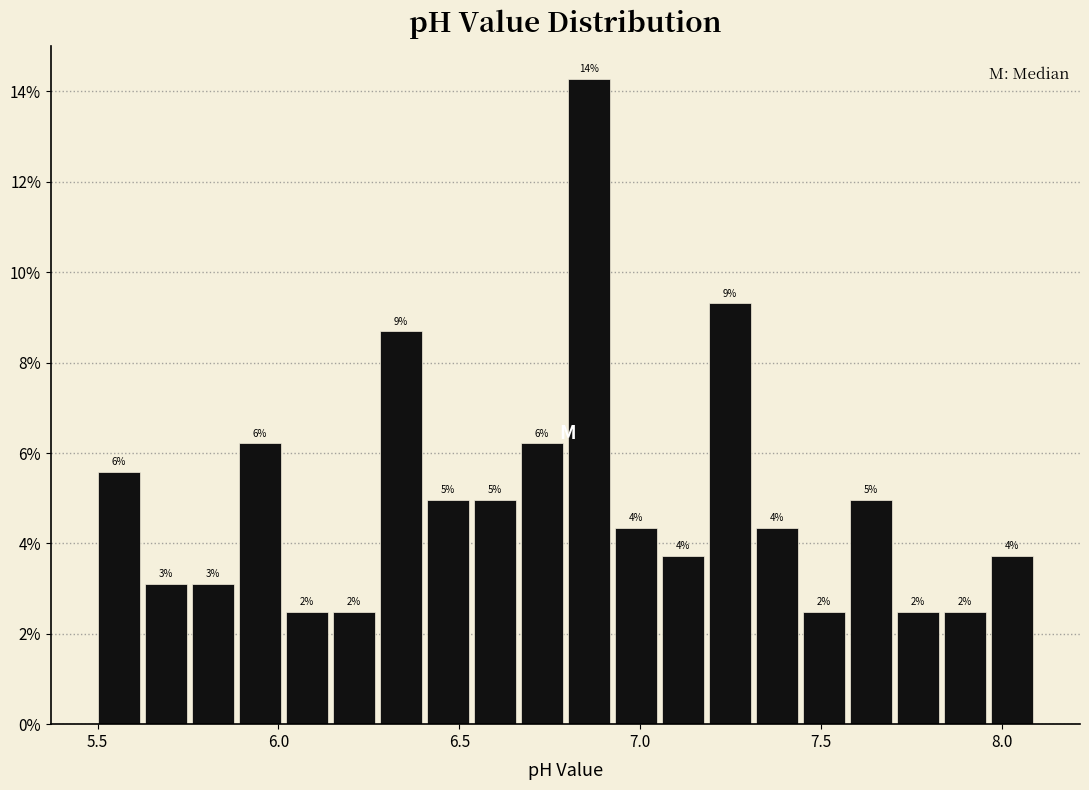

Around what value on the x-axis is the tallest bar? Give the approximate position of its centre, as read against the axis.

6.85